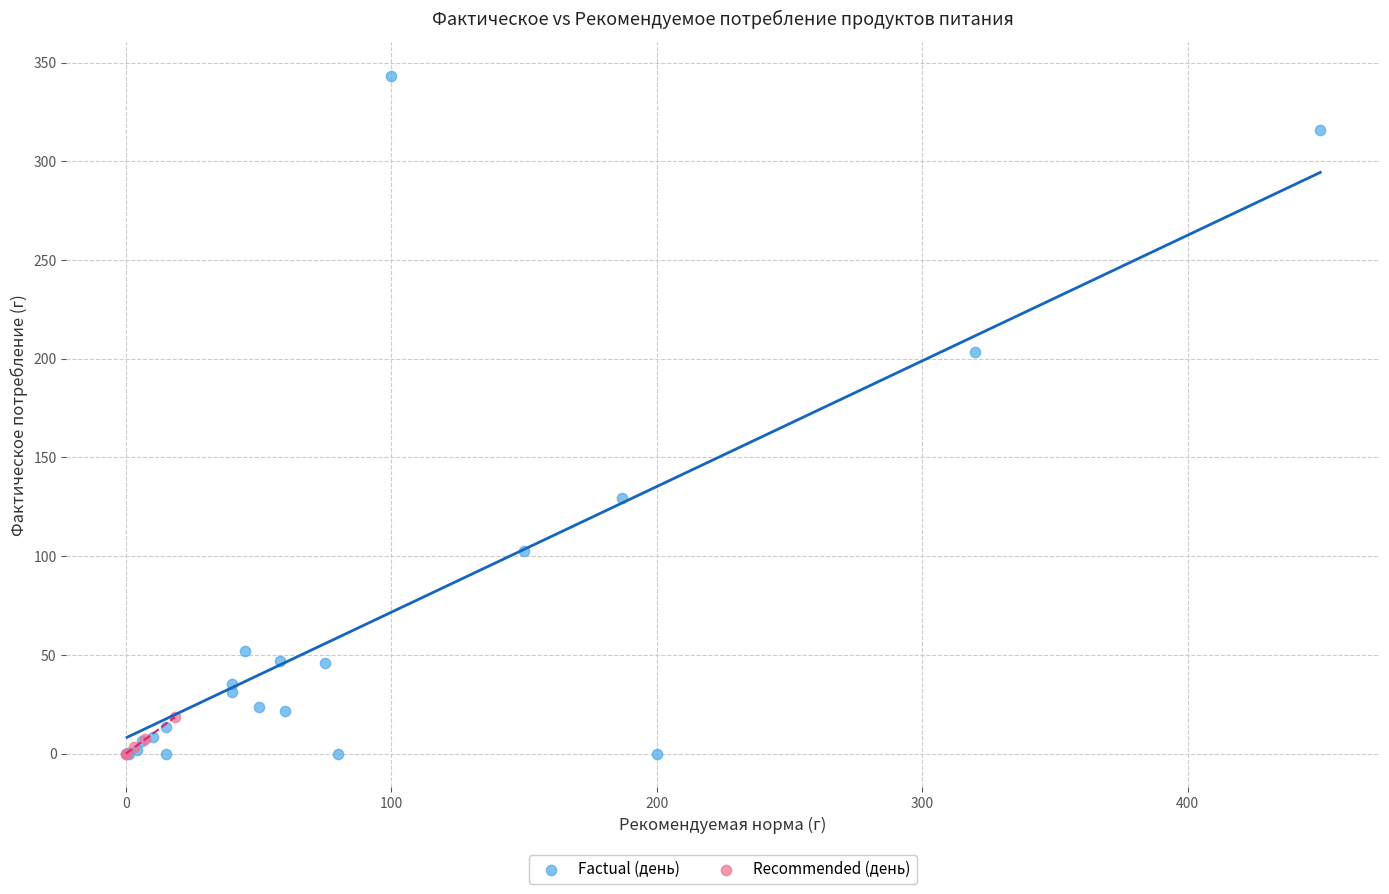

What are all the series names shown in the legend?

Factual (день), Recommended (день)